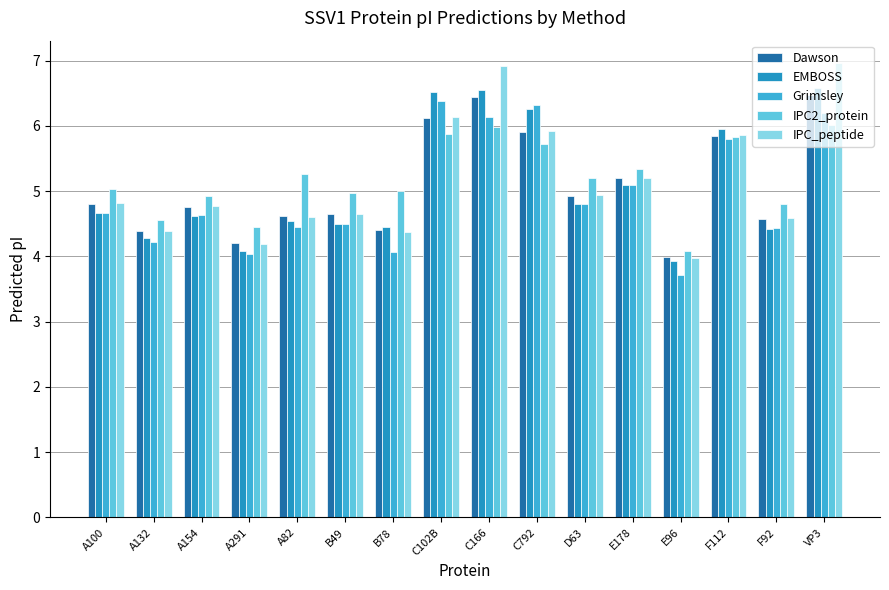

How many groups of bars are there?

16